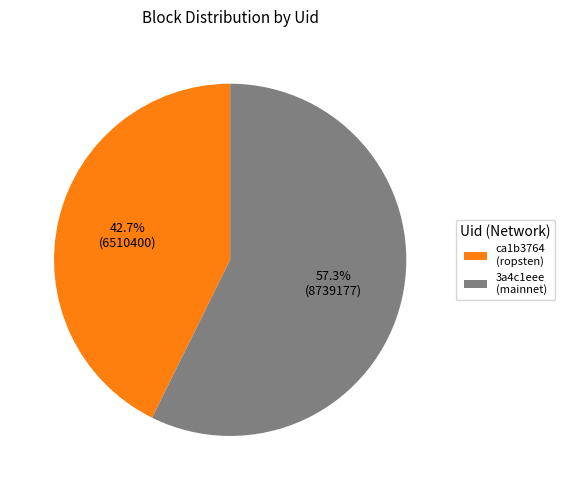

Between ca1b3764 (ropsten) and 3a4c1eee (mainnet), which is larger?

3a4c1eee (mainnet)